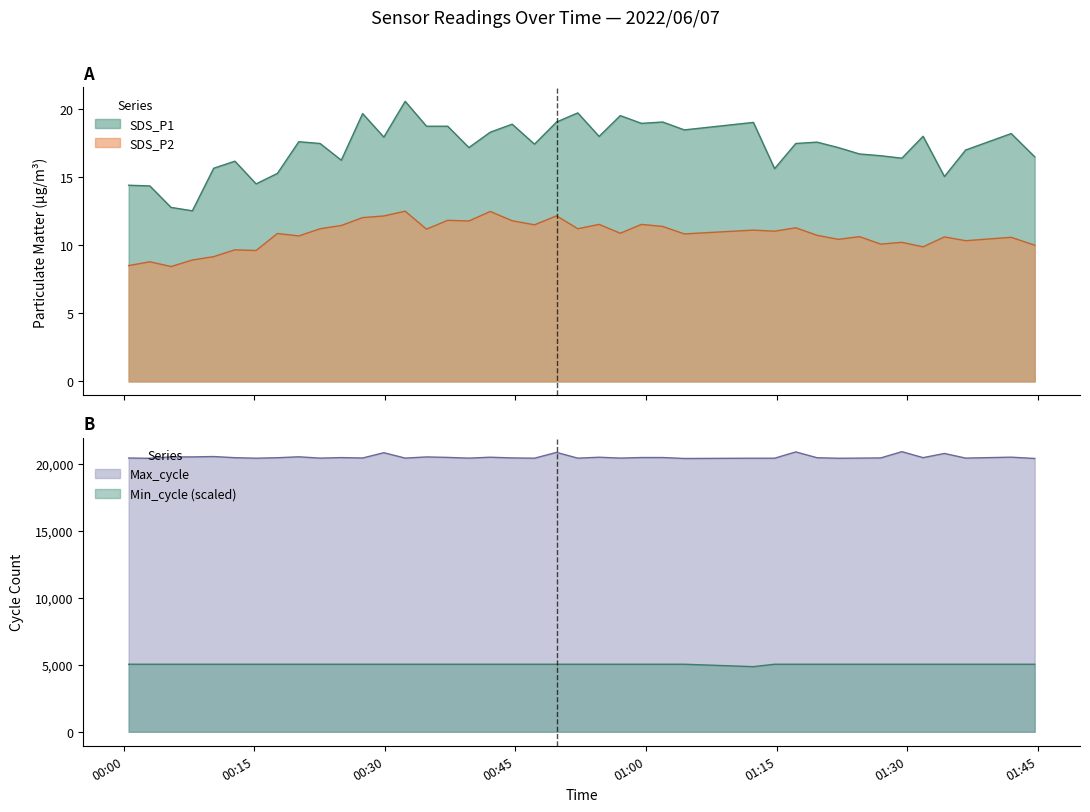

What is the difference between the maximum and second lowest values in the SDS_P1 series?

7.8